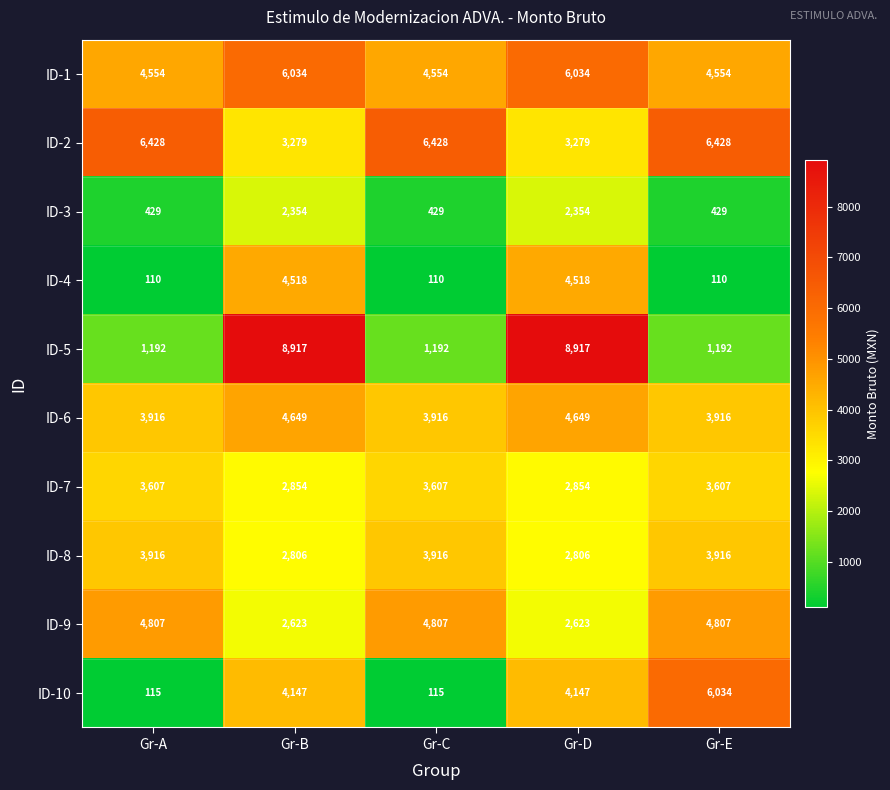

At how many categories does at least one series exceed 5105?

5